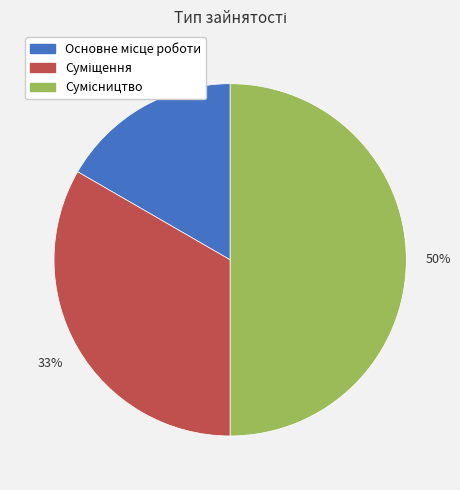

To the nearest percent, what is the difference between the largest and smallest slice percentages?

33%